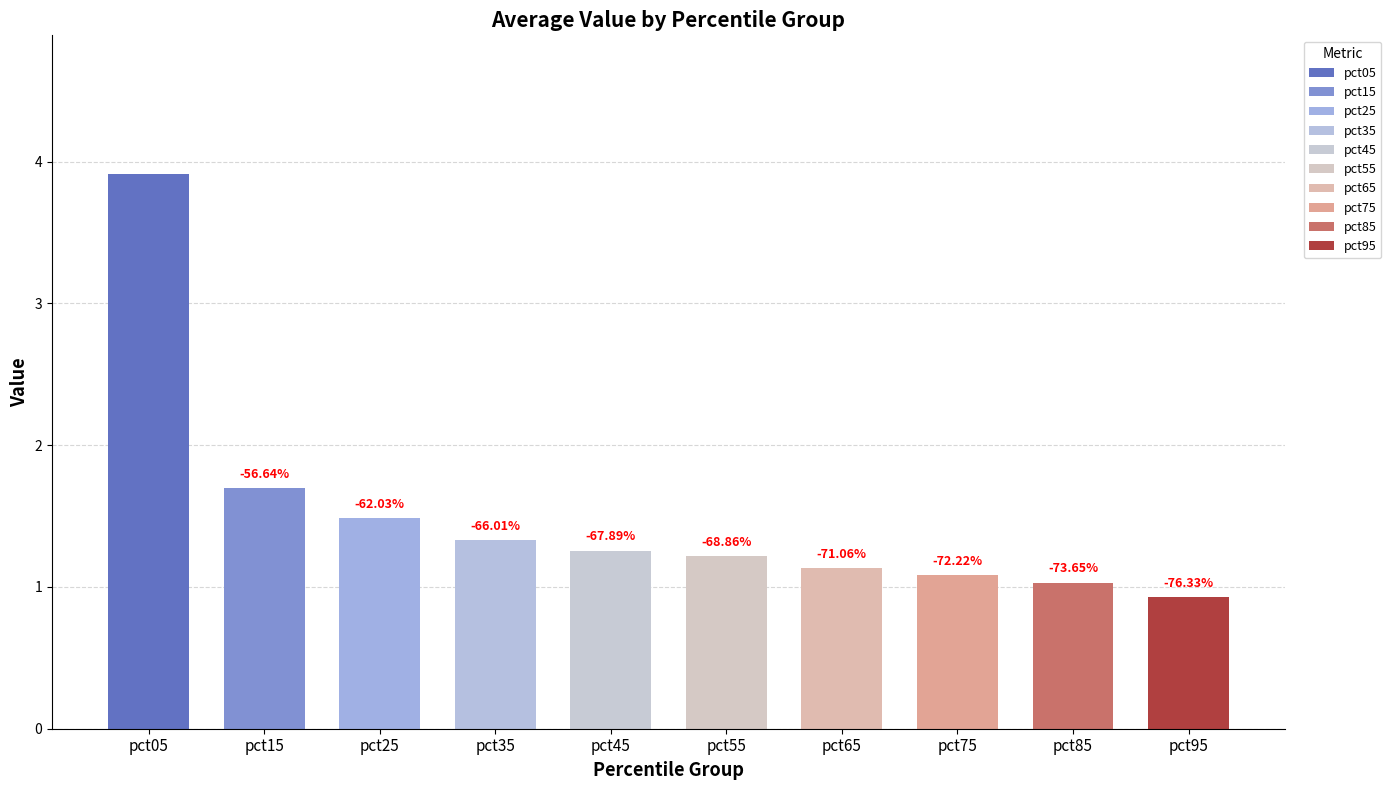

Which label corresponds to the largest value in the chart?

pct05